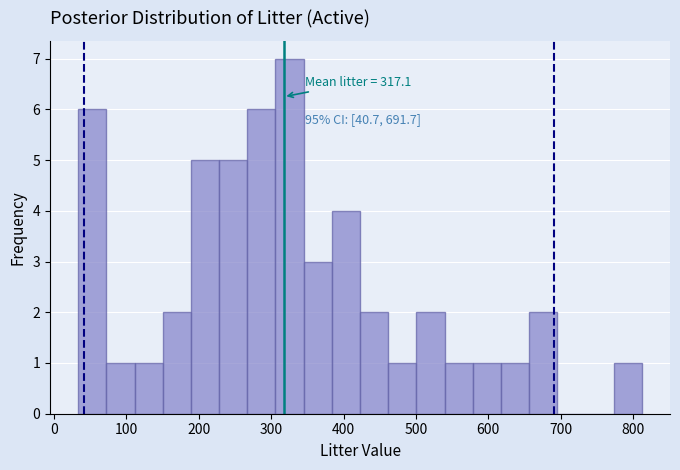

Around what value on the x-axis is the tallest bar? Give the approximate position of its centre, as read against the axis.

330